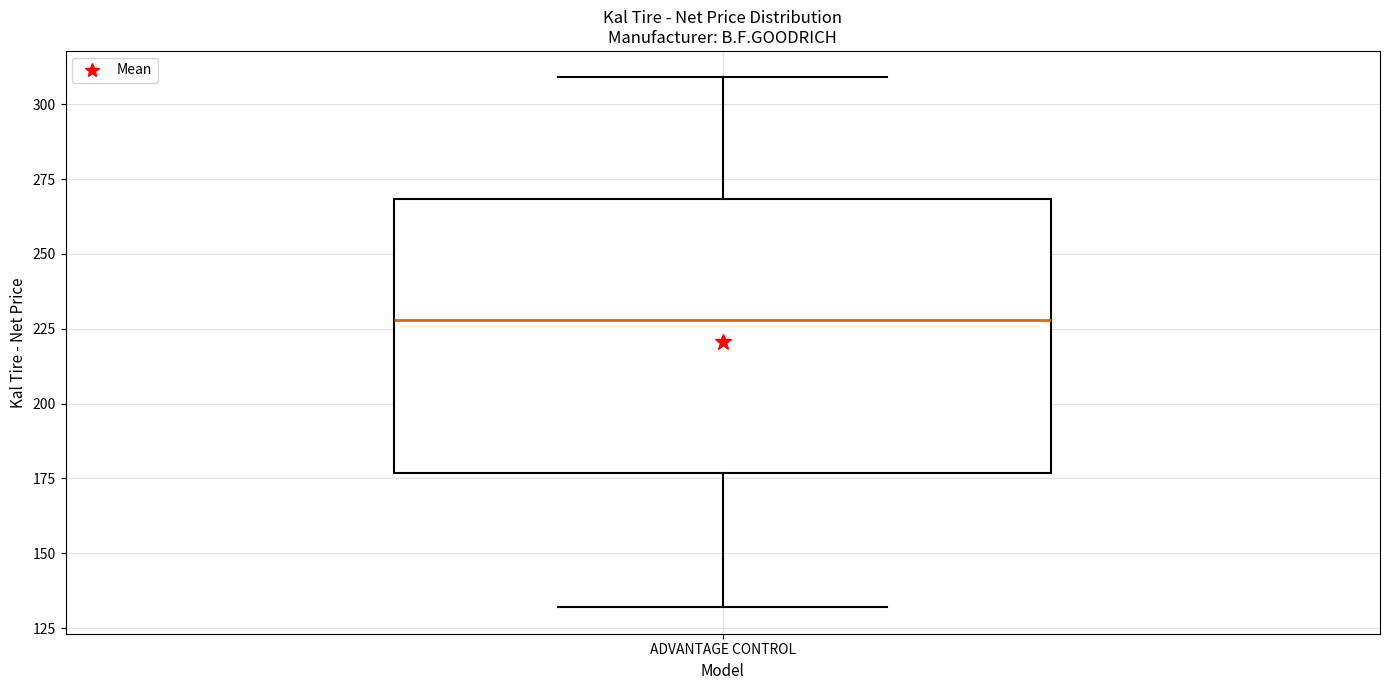

Where is the upper edge of the box for ADVANTAGE CONTROL on the y-axis? The values are not printed on the chart, so give them approximately, as read against the axis.

270